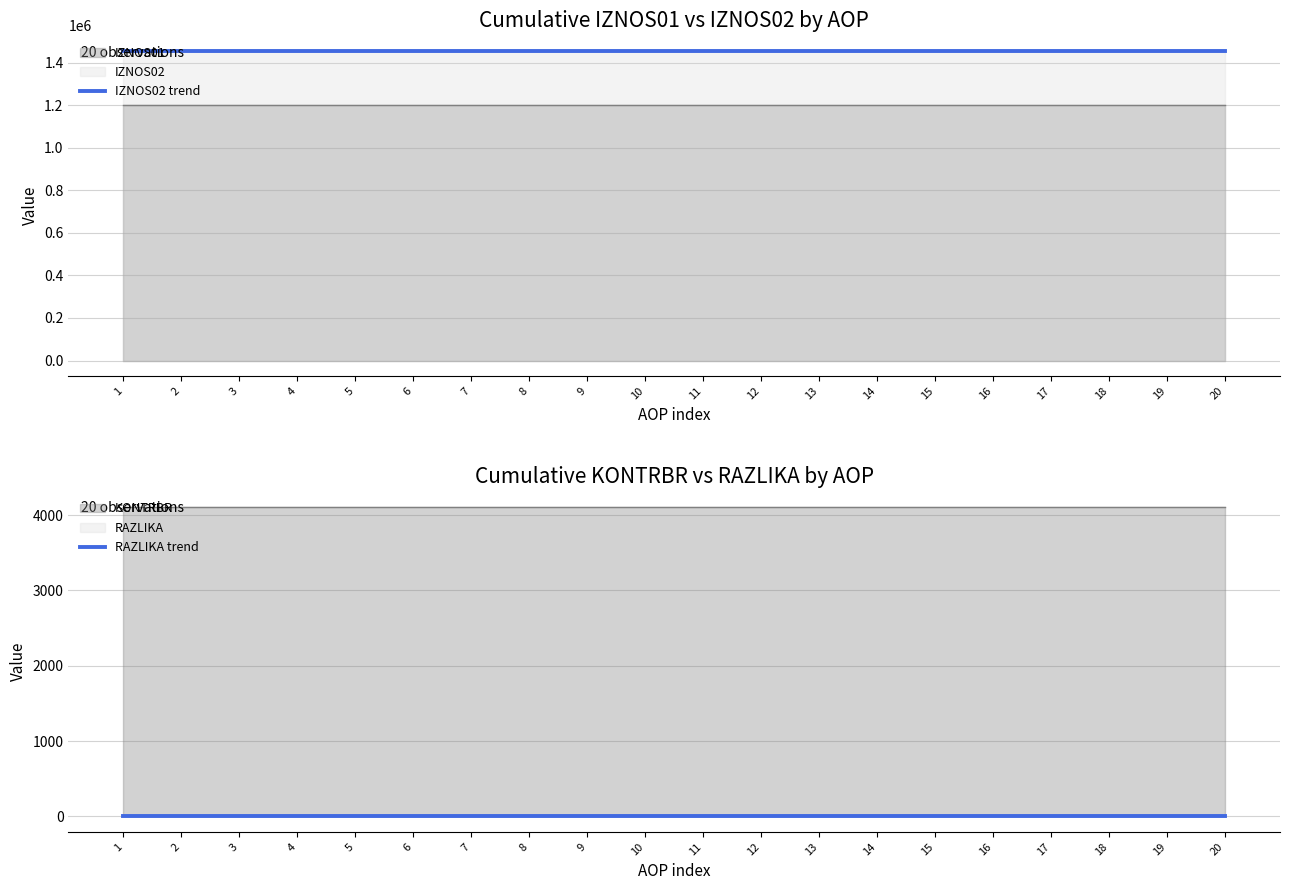

At how many categories does at least one series exceed 595042?

20